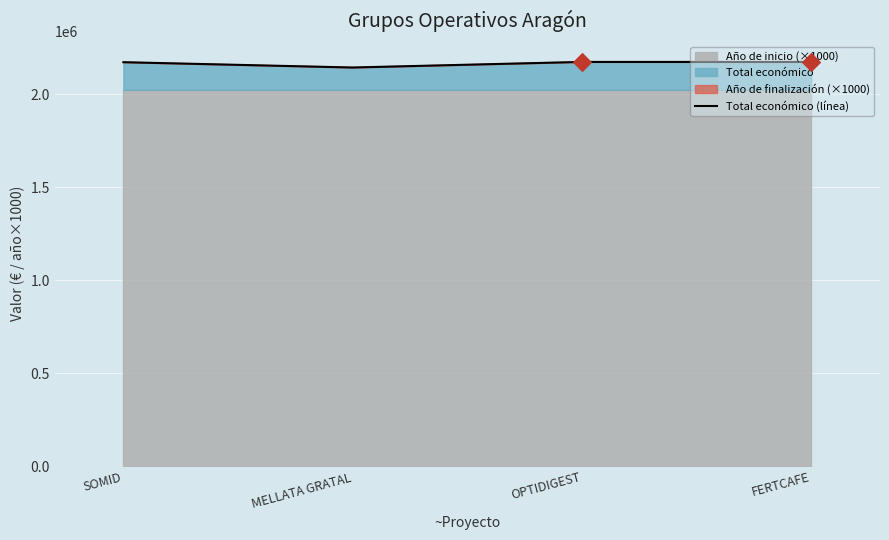

What is the ratio of the value at FERTCAFE to the value at MELLATA GRATAL?

1.0